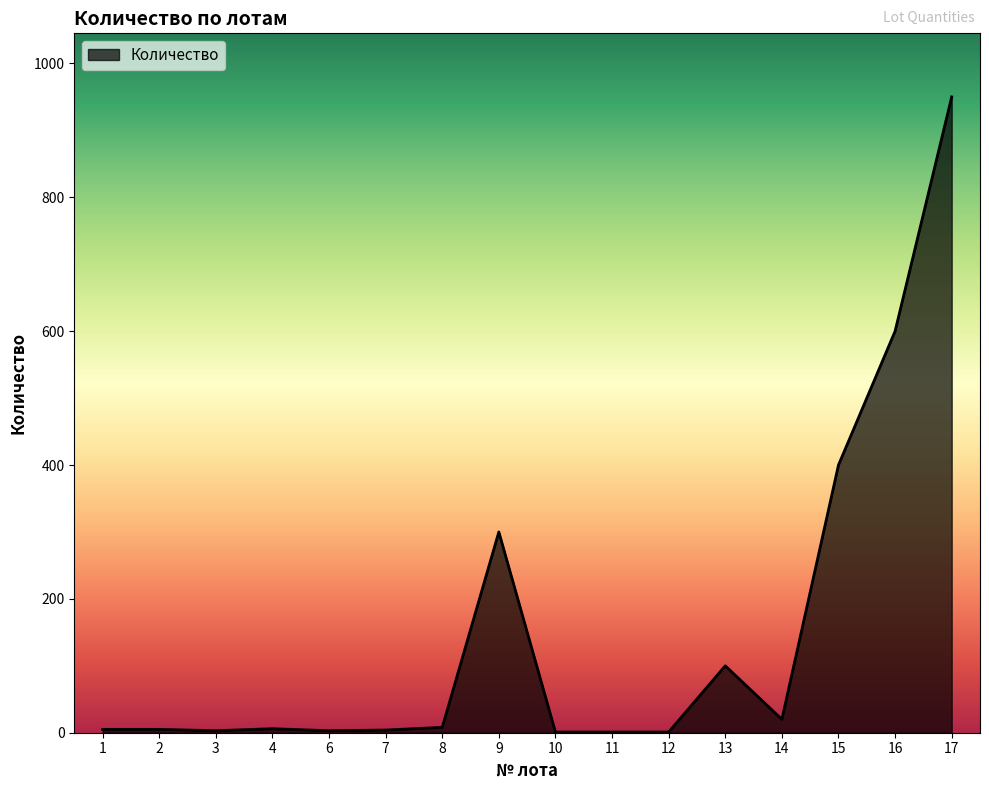

The value at 17 is 474. True or false?

False